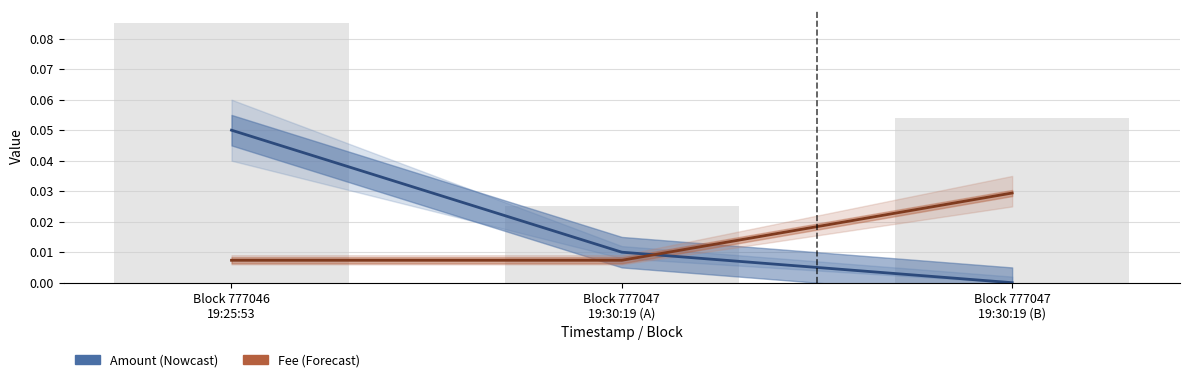

List the labels in order of Fee value, smallest first.

Block 777046
19:25:53, Block 777047
19:30:19 (A), Block 777047
19:30:19 (B)